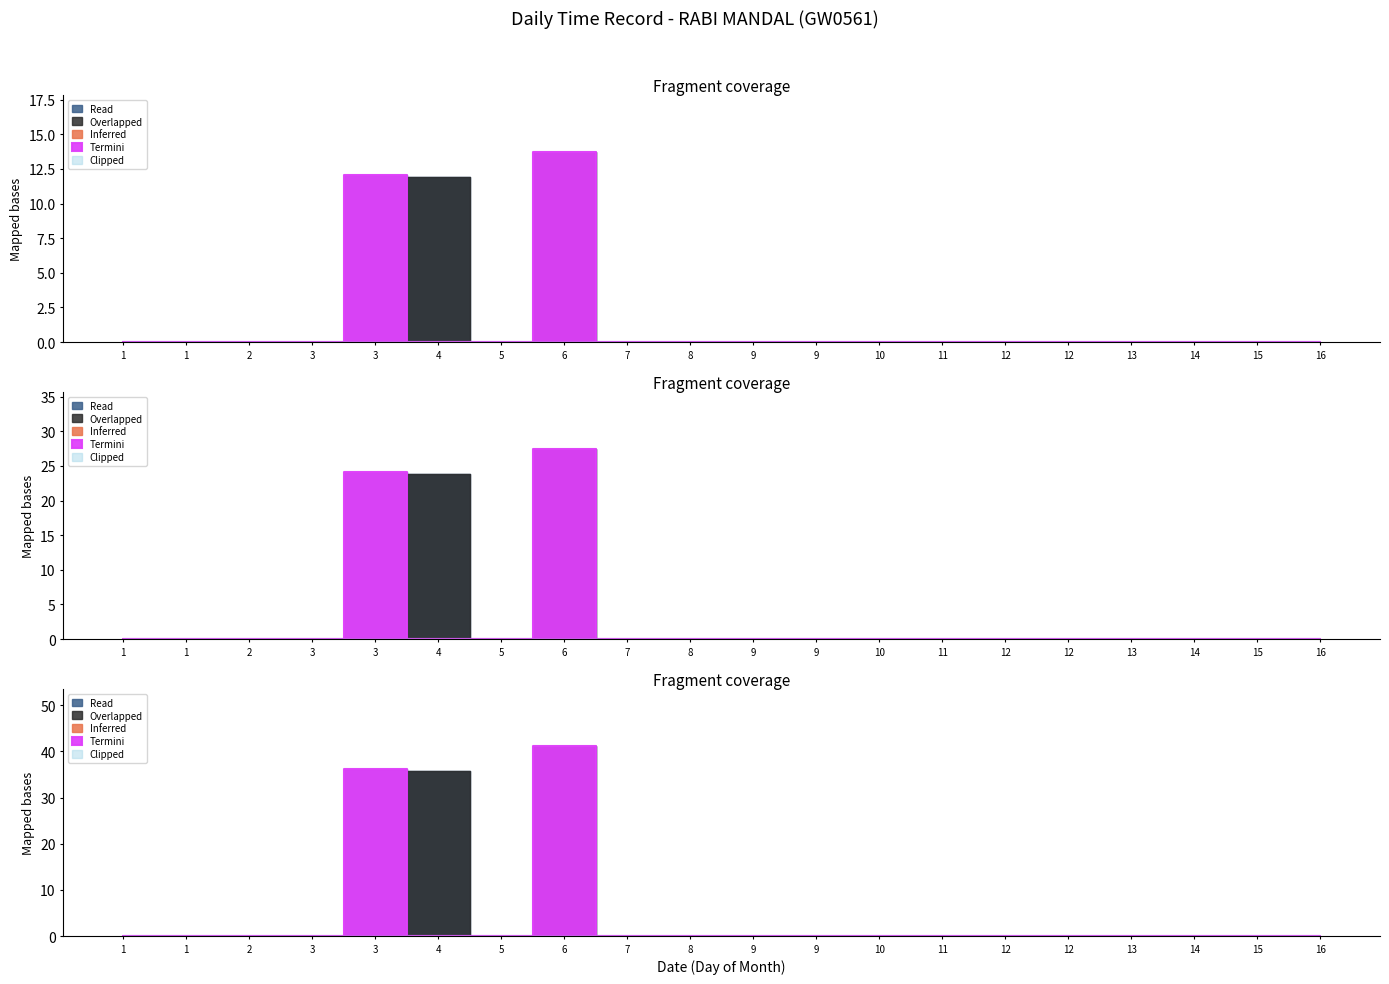

At 13, list the series in order from largest to smallest.

Overlapped, Read, Inferred, Termini, Clipped